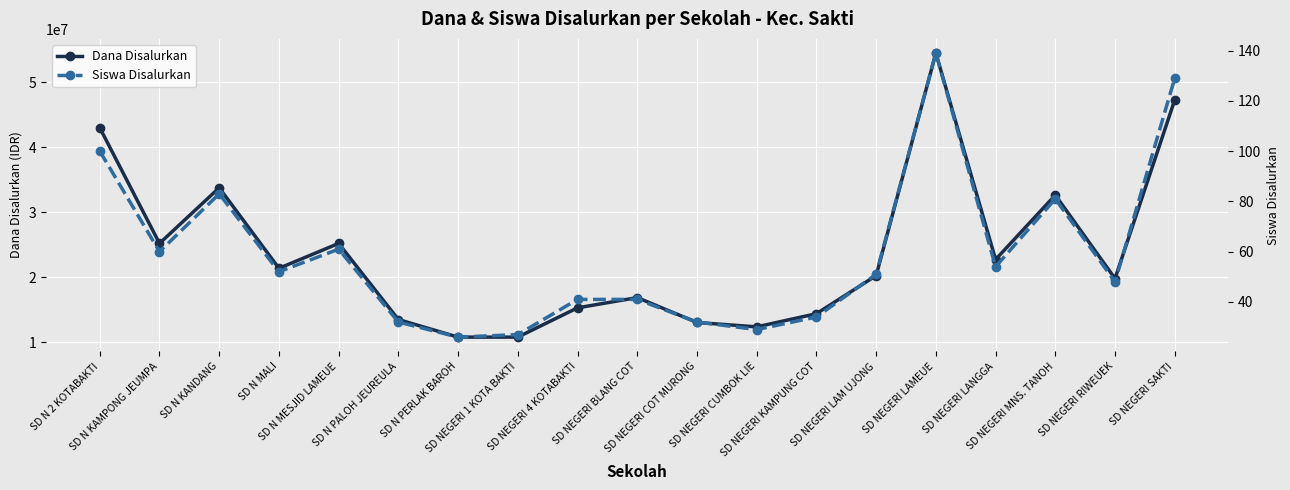

Does the chart display data point markers on the line(s)?

Yes